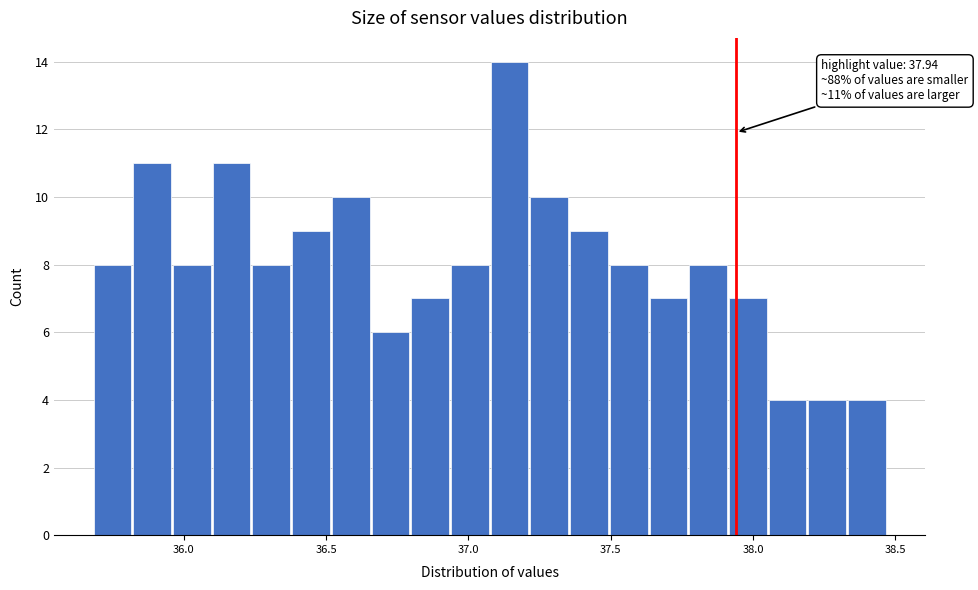

Read against the x-axis, roughly where is the centre of the tallest bar?

37.15